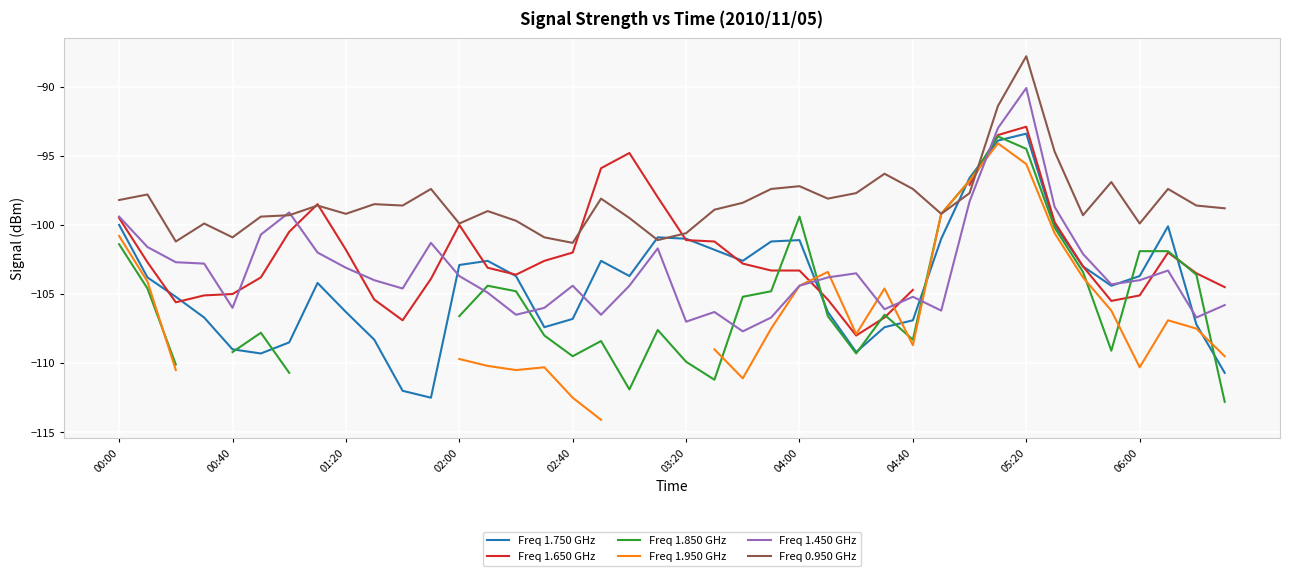

True or false: Freq 1.450 GHz and Freq 1.650 GHz intersect in this chart.

True